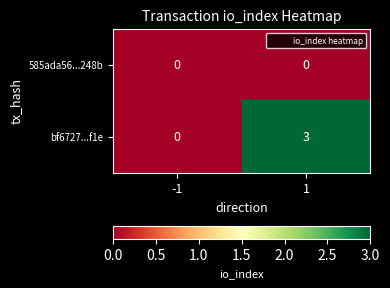

Rank the series by their maximum value, from lowest to highest.

585ada56...248b, bf6727...f1e